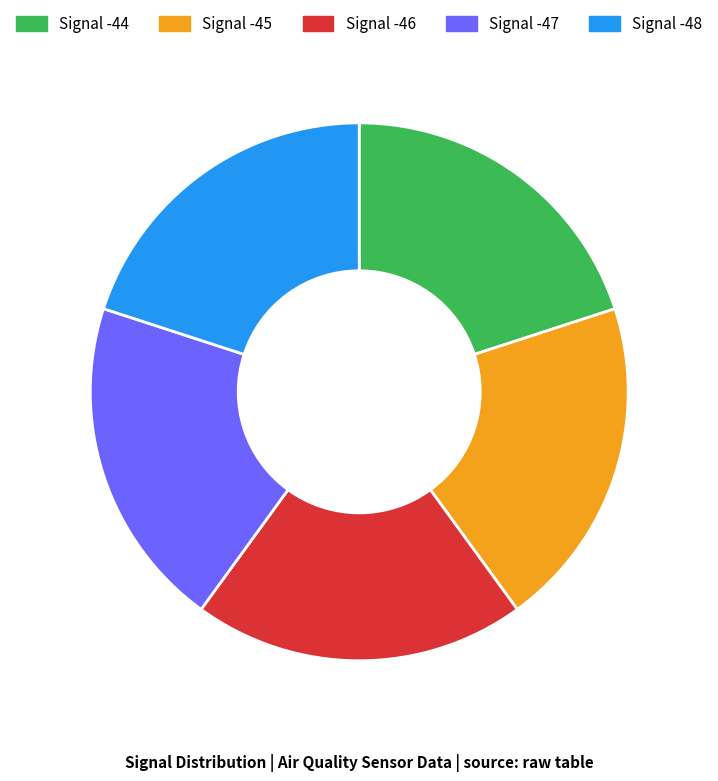

Is it true that Signal -44 is 20% of the pie?

True